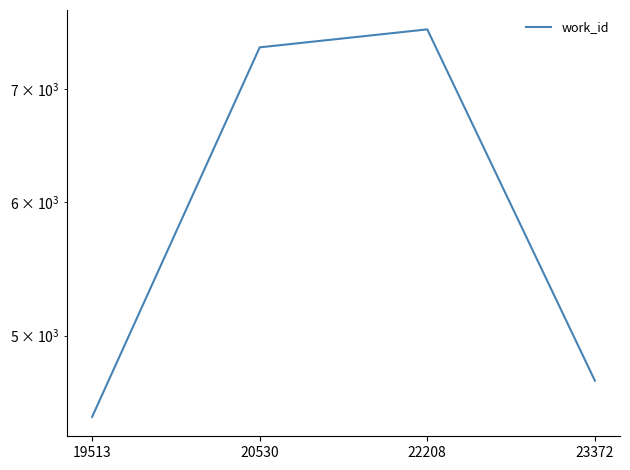

What is the value of the 1st point from the left?

4475